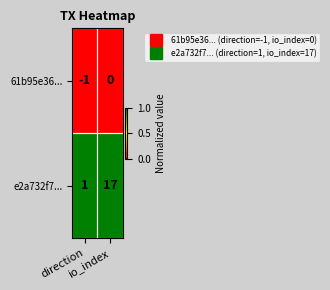

List the series in order of their overall mean, highest first.

e2a732f7..., 61b95e36...